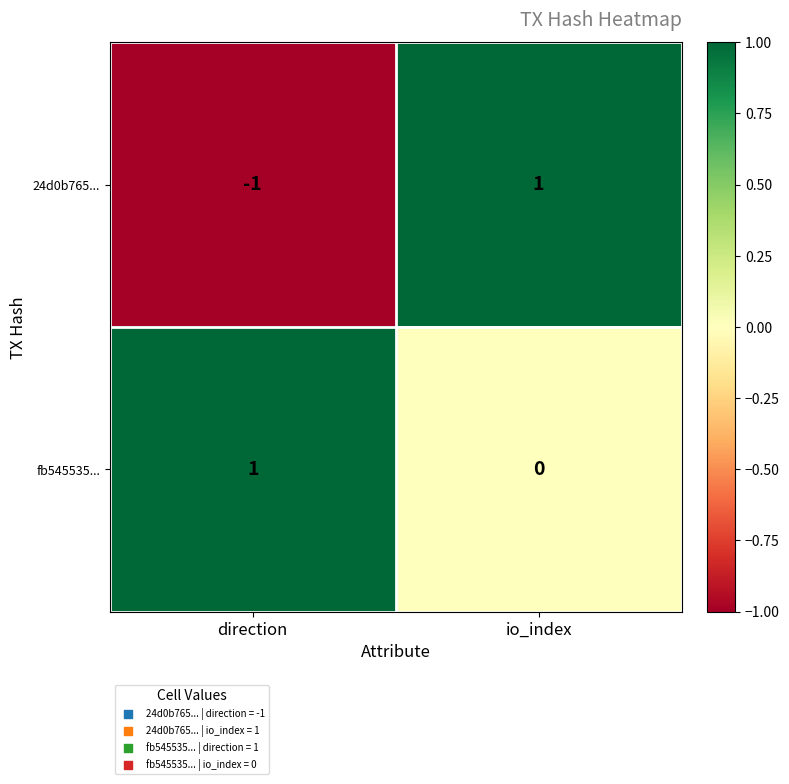

How many categories are shown in the chart?

2